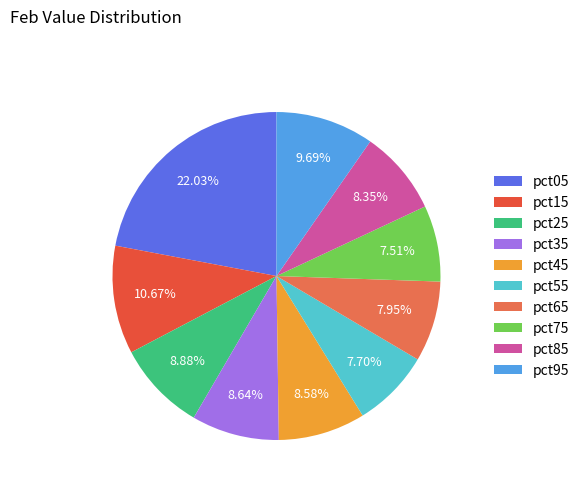

Is there a majority slice in this chart?

No